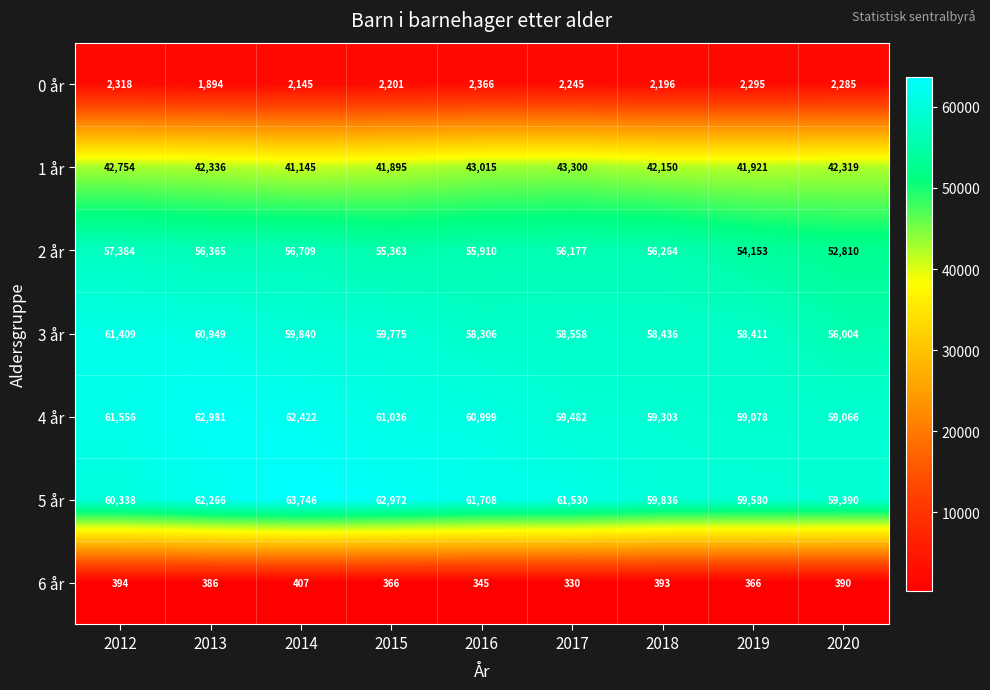

What is the approximate value of 3 år at 2012, to the nearest 10?

61410